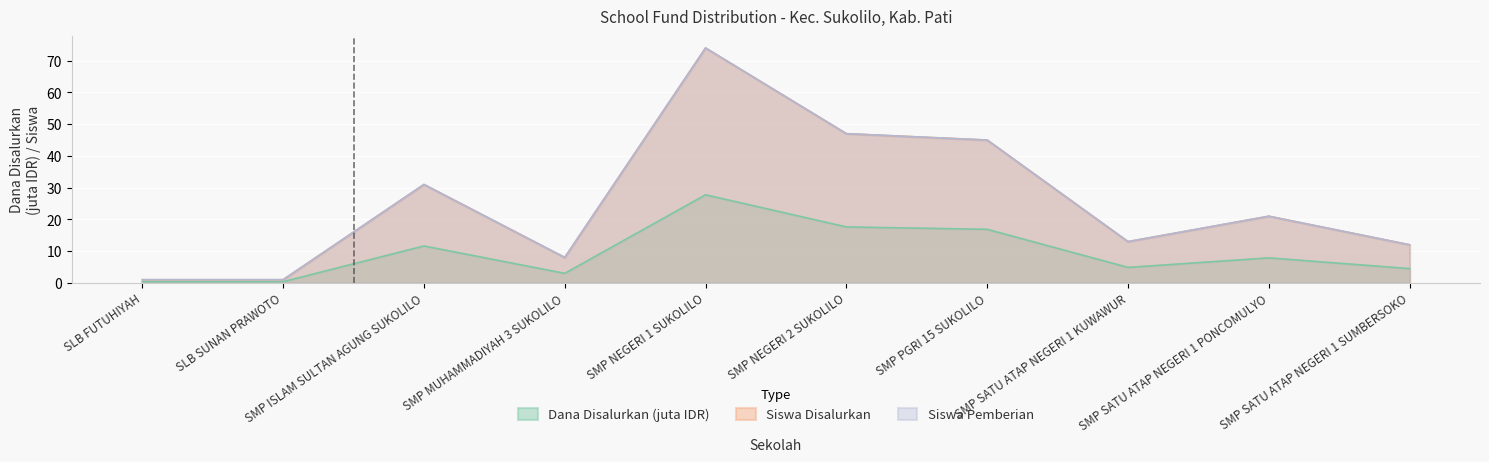

Reading left to right, what are all the values shown in this chart?

Disalurkan (Siswa): 1.0	1.0	31.0	8.0	74.0	47.0	45.0	13.0	21.0	12.0
Pemberian (Siswa): 1.0	1.0	31.0	8.0	74.0	47.0	45.0	13.0	21.0	12.0
Disalurkan (Dana): 0.4	0.4	11.6	3.0	27.8	17.6	16.9	4.9	7.9	4.5